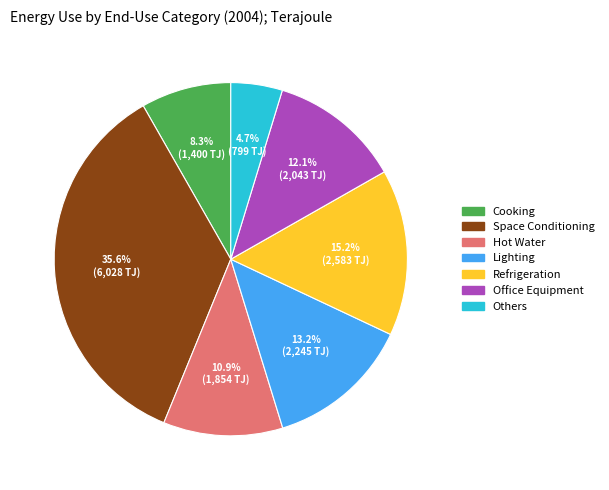

Rank the categories by value from lowest to highest.

Others, Cooking, Hot Water, Office Equipment, Lighting, Refrigeration, Space Conditioning